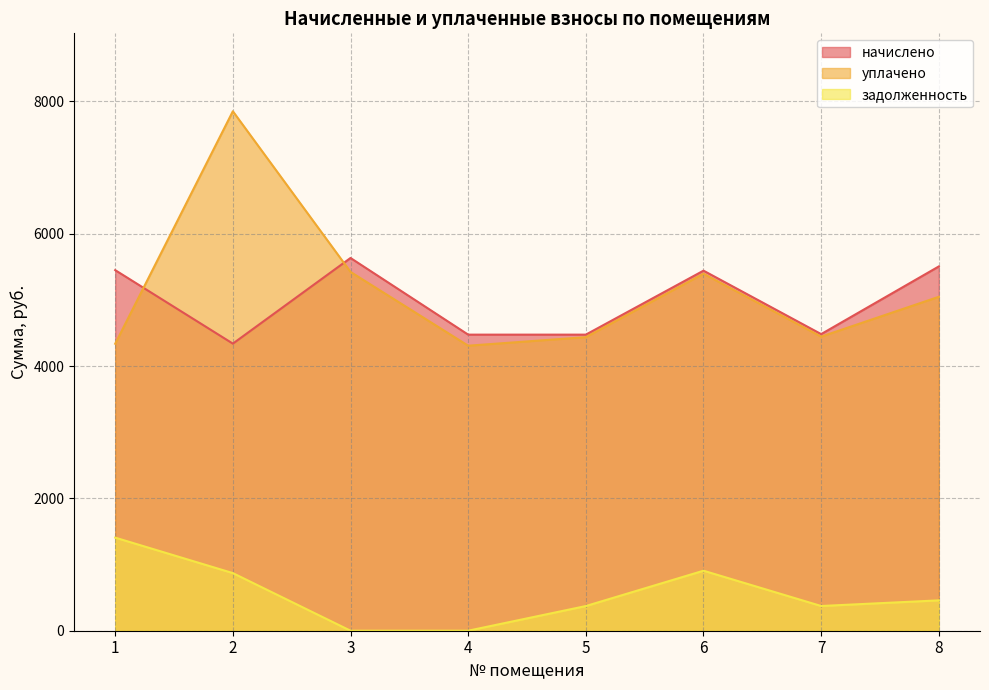

Read the уплачено value at 7.

4445.4